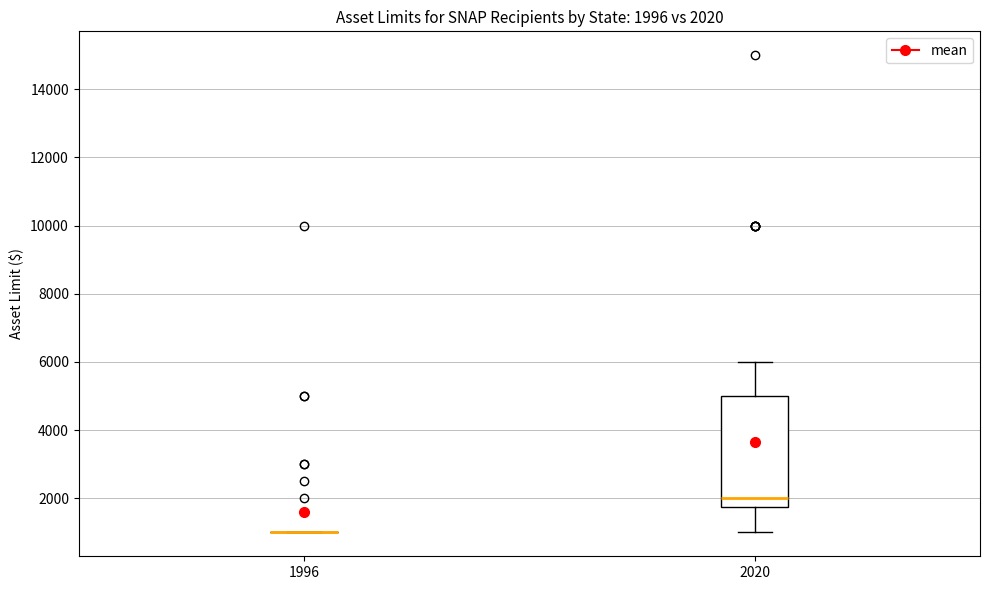

Which box is the tallest, from its lower edge to its upper edge?

2020